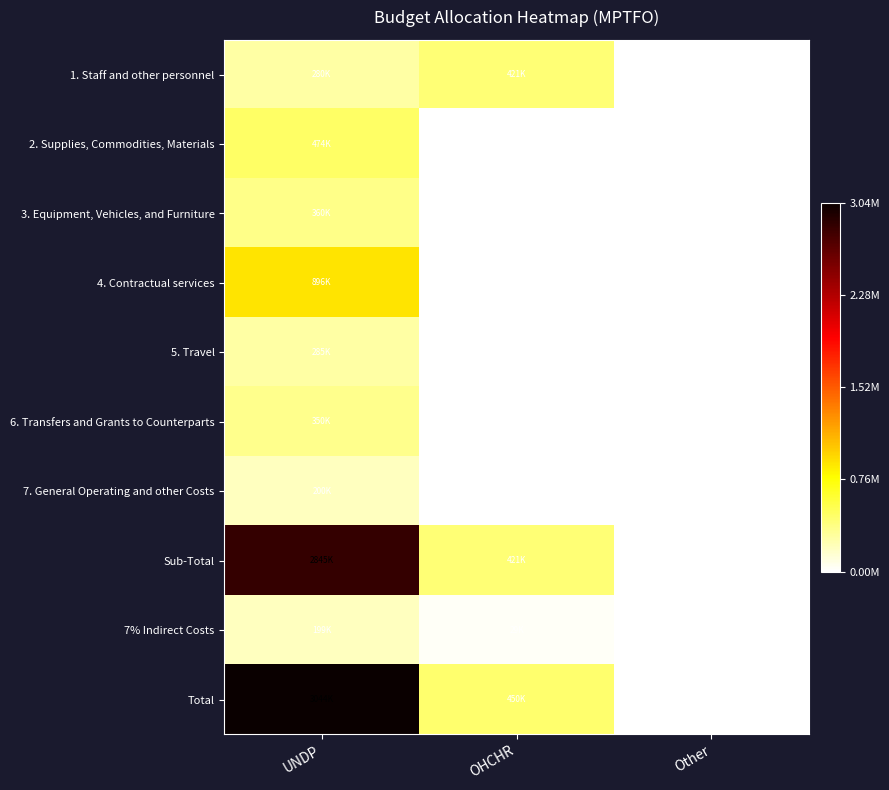

At OHCHR, list the series in order from smallest to largest.

2. Supplies, Commodities, Materials, 3. Equipment, Vehicles, and Furniture, 4. Contractual services, 5. Travel, 6. Transfers and Grants to Counterparts, 7. General Operating and other Costs, 7% Indirect Costs, 1. Staff and other personnel, Sub-Total, Total